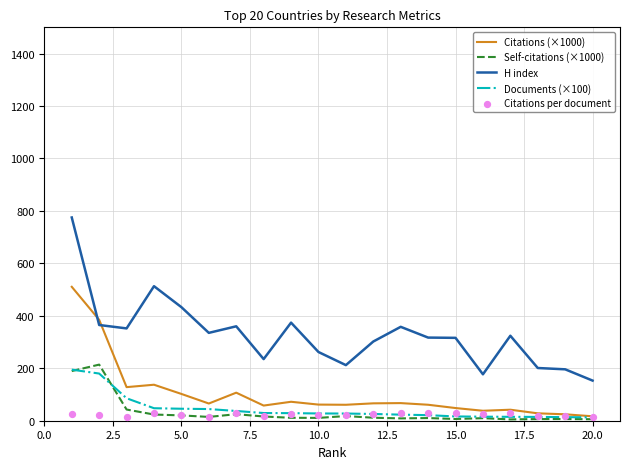

What are all the series names shown in the legend?

Citations (×1000), Self-citations (×1000), H index, Documents (×100), Citations per document